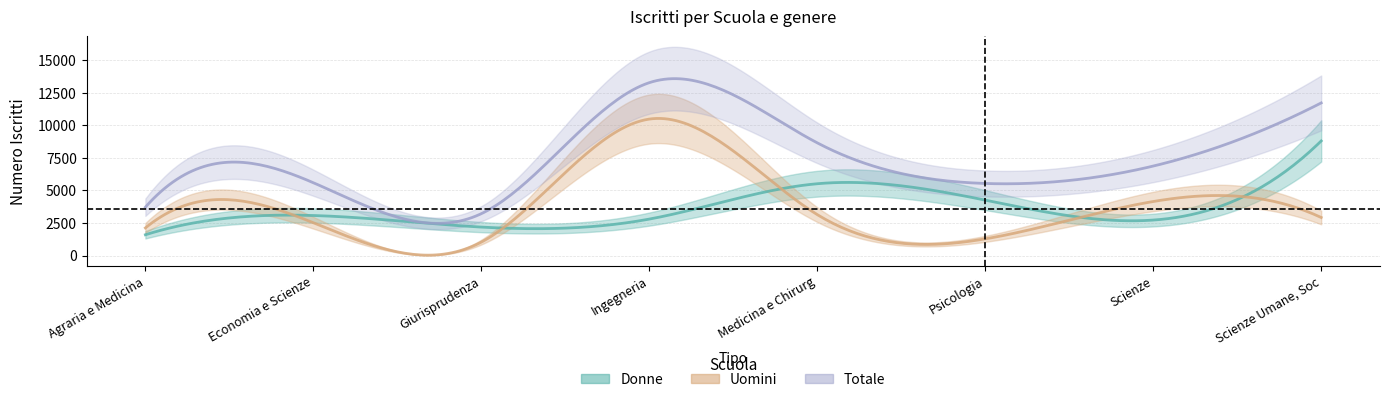

Reading right to left, transcribe all the data shown in this chart.

Donne: 8809	2725	4259	5518	2800	2185	3075	1595
Uomini: 2923	4152	1280	3143	10489	1032	2520	2120
Totale: 11732	6877	5539	8661	13289	3217	5595	3715